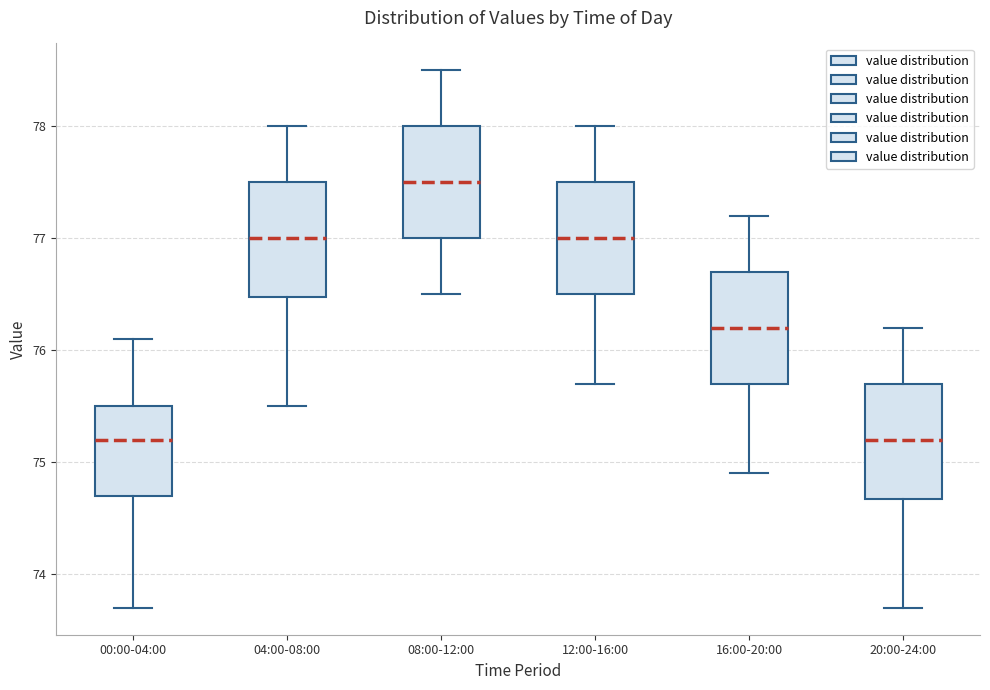

Reading left to right, read every box against the y-axis: the position of its median line, the range the box covers, and the ends of its whiskers. The values are not printed on the chart, so give them approximately, as read against the axis.

00:00-04:00: median 75.2, box 74.7 to 75.5, whiskers 73.7 to 76.1
04:00-08:00: median 77.0, box 76.5 to 77.5, whiskers 75.5 to 78.0
08:00-12:00: median 77.5, box 77.0 to 78.0, whiskers 76.5 to 78.5
12:00-16:00: median 77.0, box 76.5 to 77.5, whiskers 75.7 to 78.0
16:00-20:00: median 76.2, box 75.7 to 76.7, whiskers 74.9 to 77.2
20:00-24:00: median 75.2, box 74.7 to 75.7, whiskers 73.7 to 76.2